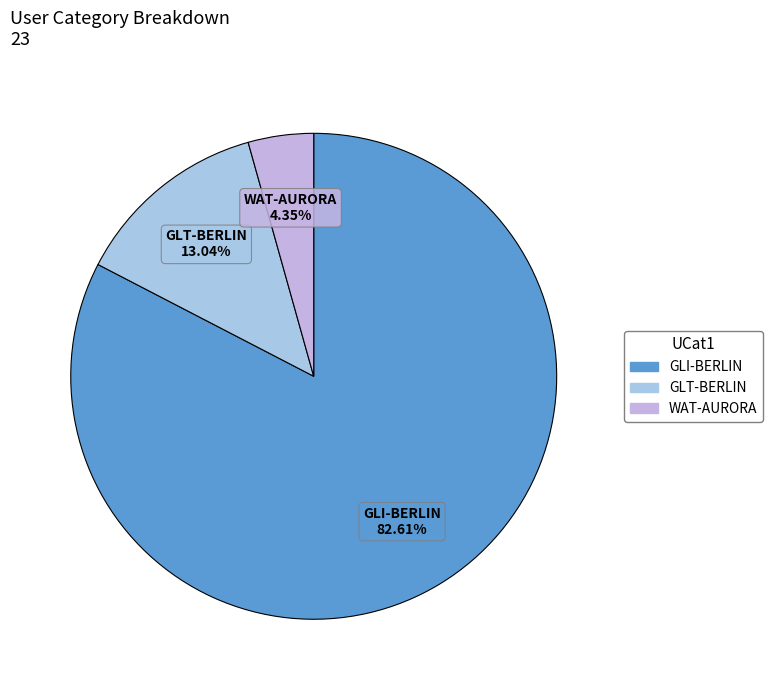

Which category has the smallest portion of the pie?

WAT-AURORA